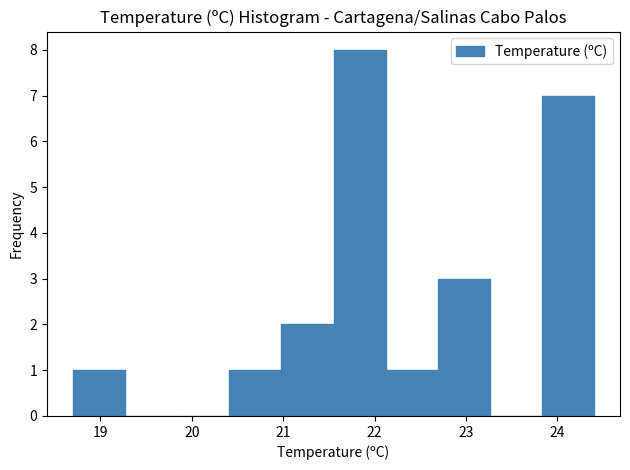

Reading left to right, list every bar in this chart as the range it spans on the x-axis followed by its height. Neither the bar edges nor the heights are printed on the chart, so give them approximately, as read against the axes.

18.70 to 19.27: 1
19.27 to 19.84: 0
19.84 to 20.41: 0
20.41 to 20.98: 1
20.98 to 21.55: 2
21.55 to 22.12: 8
22.12 to 22.69: 1
22.69 to 23.26: 3
23.26 to 23.83: 0
23.83 to 24.40: 7